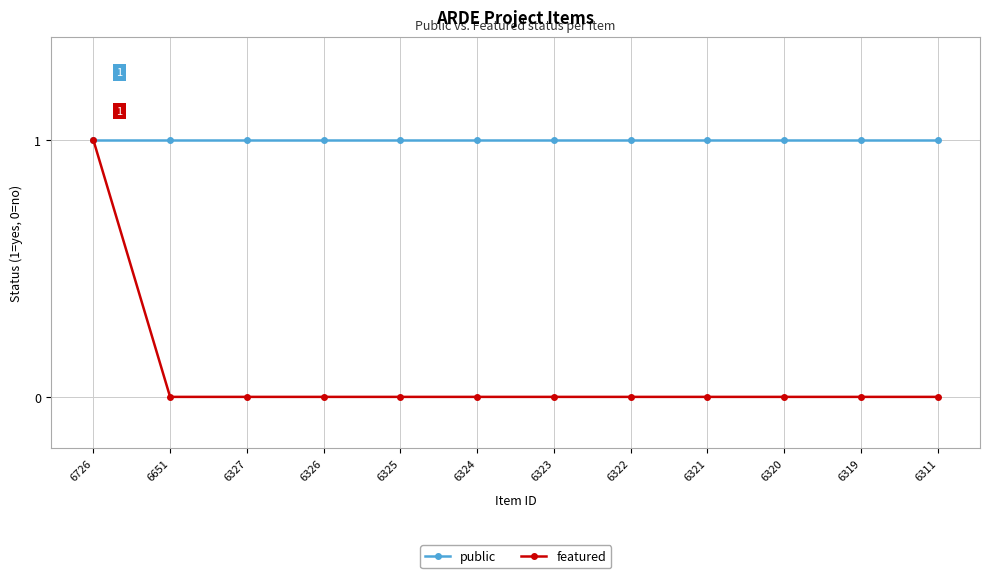

How many categories are shown in the chart?

12